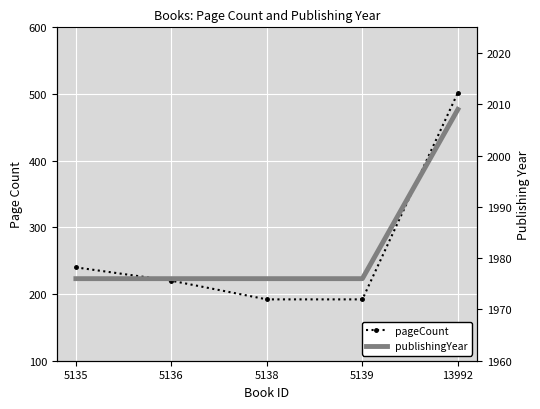

What are all the series names shown in the legend?

pageCount, publishingYear